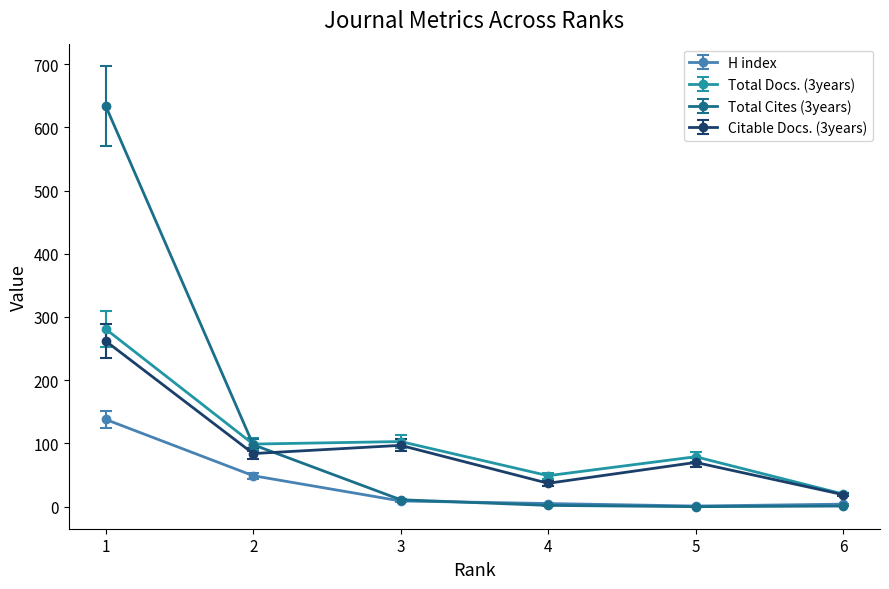

What is the difference between the Total Cites (3years) values at 3 and 4?

9